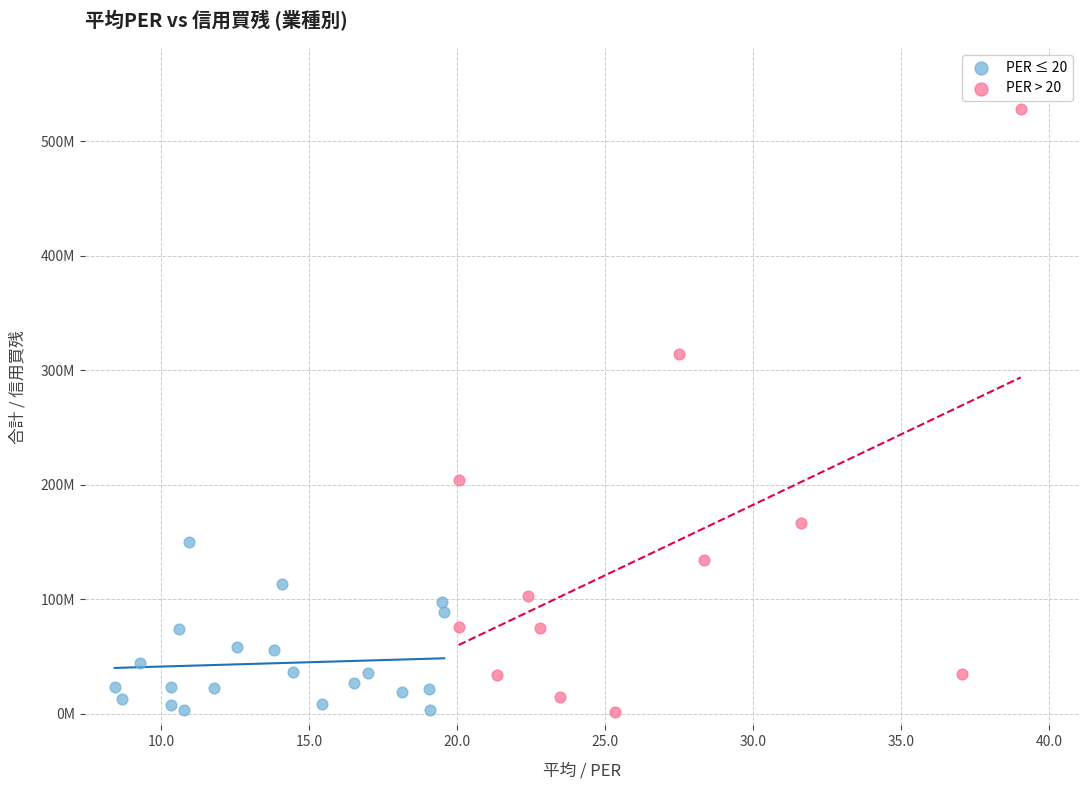

What are all the series names shown in the legend?

PER ≤ 20, PER > 20